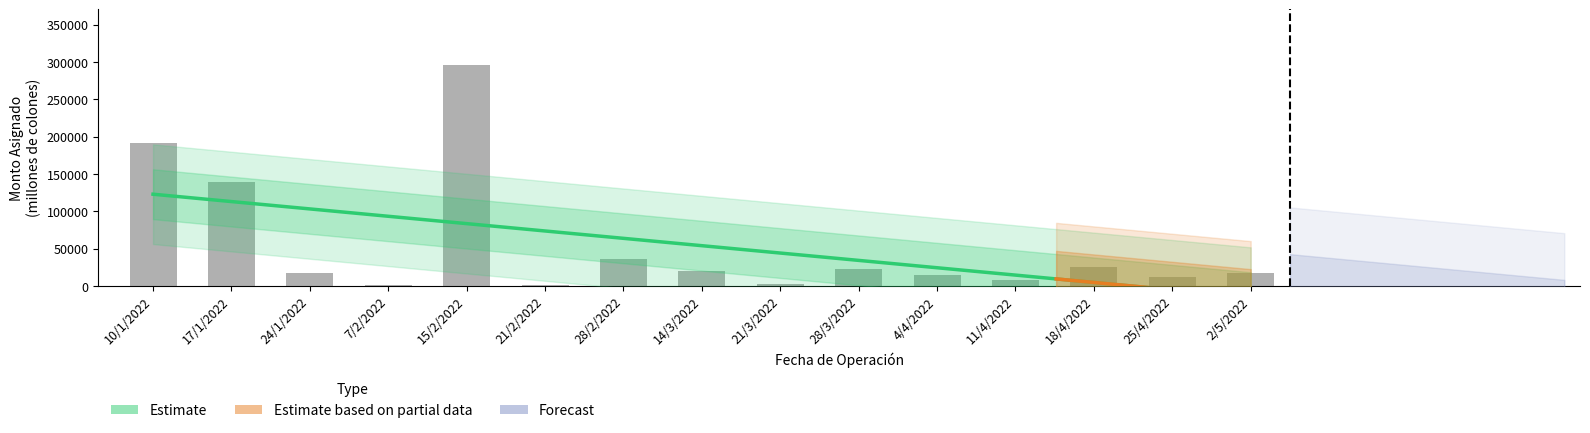

Are the bars grouped side by side (vs. stacked)?

No